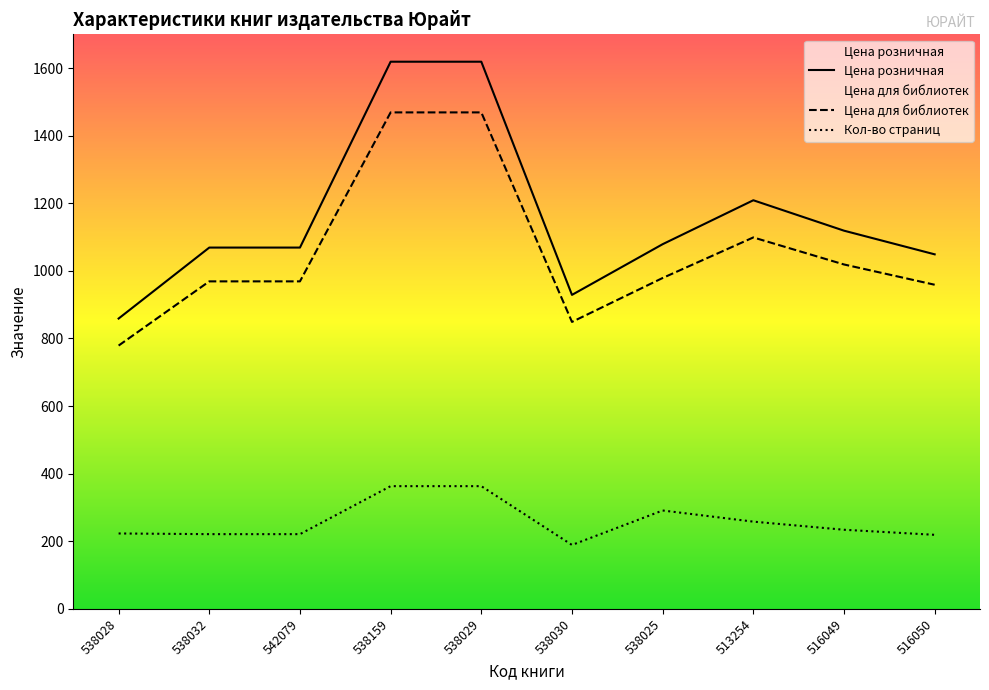

What position from the right is 542079?

8